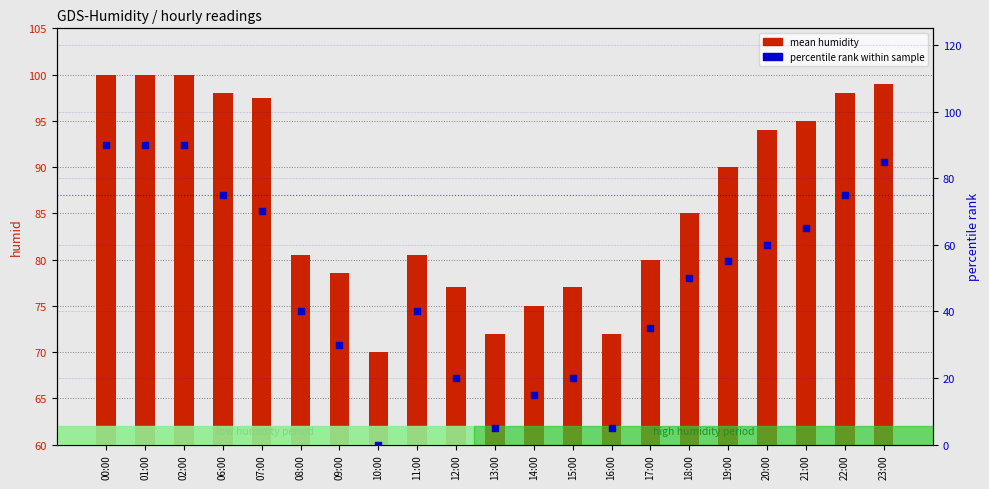

Which series has the widest spread of Y values?

percentile rank within sample